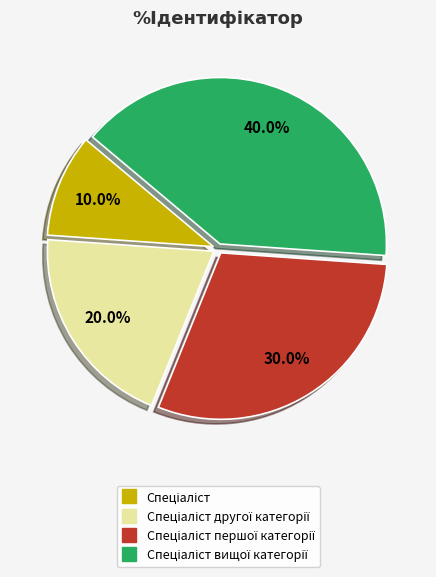

Count the number of slices in the pie.

4